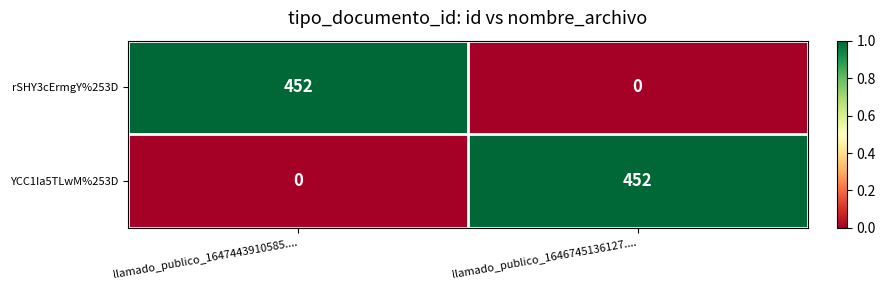

Reading left to right, list all the values displayed in this chart.

rSHY3cErmgY%253D: llamado_publico_1647443910585....=452	llamado_publico_1646745136127....=0
YCC1Ia5TLwM%253D: llamado_publico_1647443910585....=0	llamado_publico_1646745136127....=452